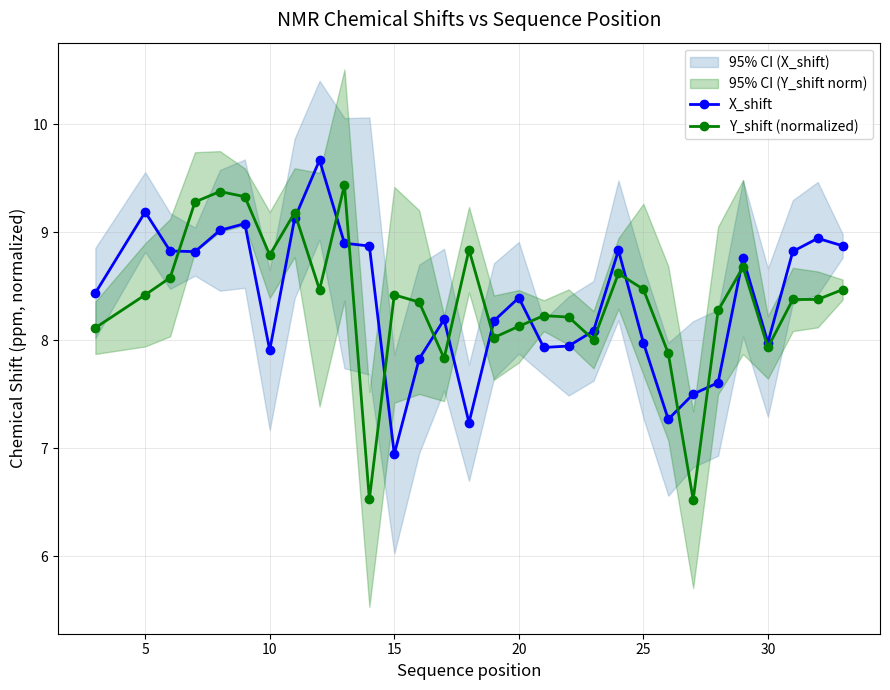

How many values in the X_shift series exceed 8?

19